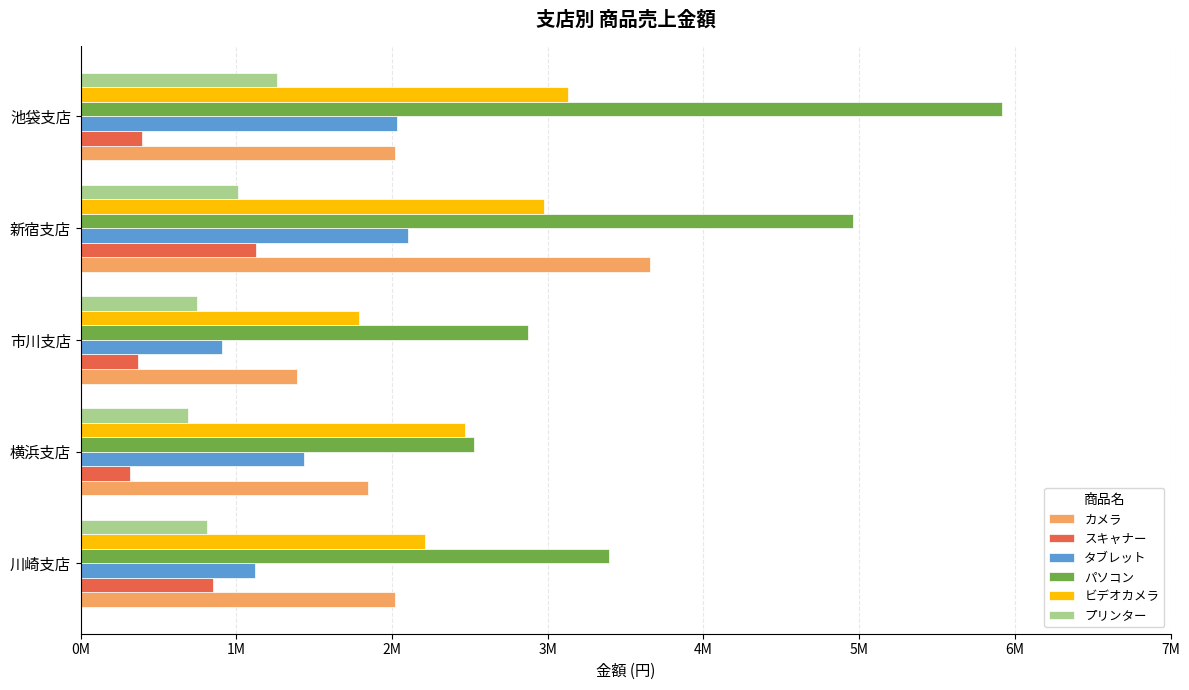

List the labels in order of ビデオカメラ value, largest first.

池袋支店, 新宿支店, 横浜支店, 川崎支店, 市川支店